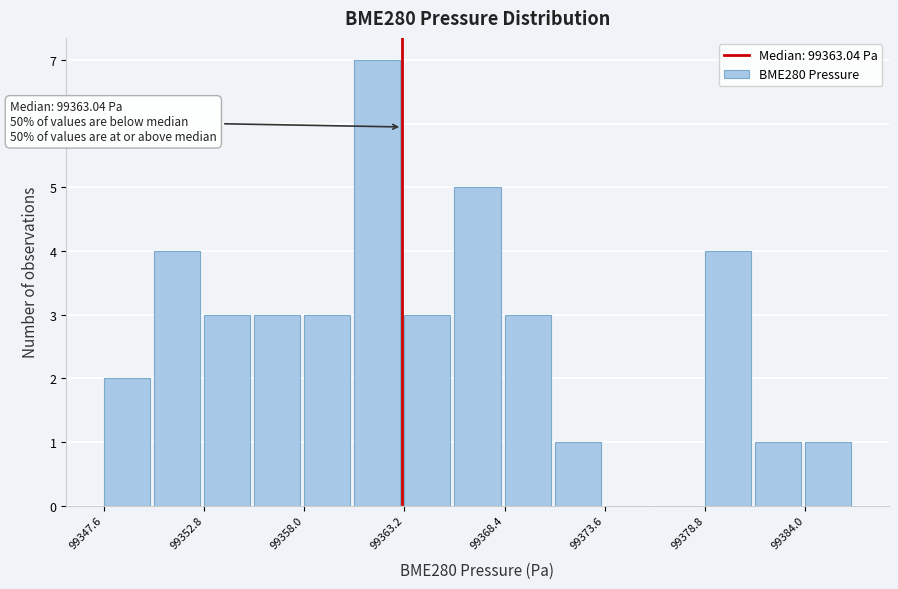

Read against the x-axis, roughly where is the centre of the tallest bar?

99362